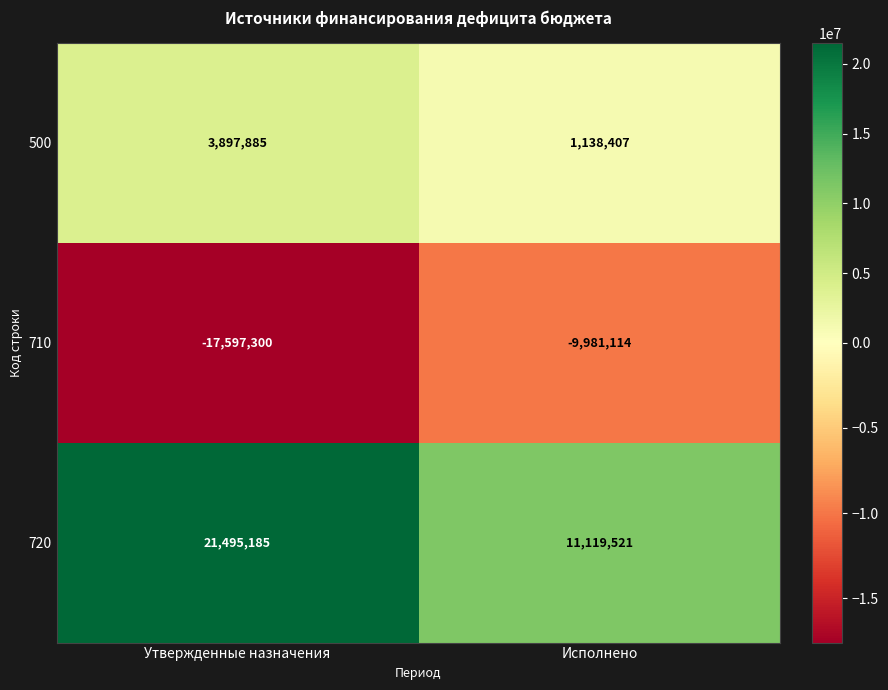

Is it true that 720 equals 21495185 at Утвержденные назначения?

True